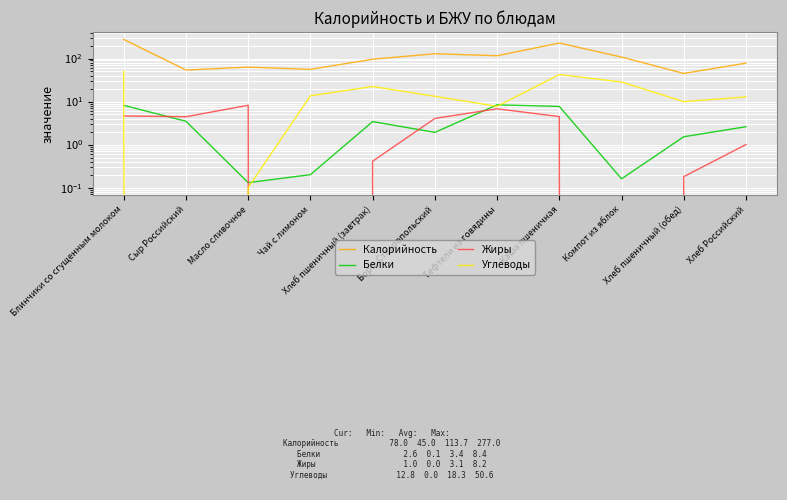

Reading left to right, list all the values displayed in this chart.

Калорийность: Блинчики со сгущенным молоком=277.0	Сыр Российский=54.0	Масло сливочное=63.0	Чай с лимоном=56.0	Хлеб пшеничный (завтрак)=96.0	Борщ Ставропольский=129.0	Тефтели из говядины=116.0	Каша пшеничная=229.0	Компот из яблок=108.0	Хлеб пшеничный (обед)=45.0	Хлеб Российский=78.0
Белки: Блинчики со сгущенным молоком=8.2	Сыр Российский=3.5	Масло сливочное=0.1	Чай с лимоном=0.2	Хлеб пшеничный (завтрак)=3.4	Борщ Ставропольский=1.9	Тефтели из говядины=8.4	Каша пшеничная=7.7	Компот из яблок=0.2	Хлеб пшеничный (обед)=1.5	Хлеб Российский=2.6
Жиры: Блинчики со сгущенным молоком=4.6	Сыр Российский=4.4	Масло сливочное=8.2	Чай с лимоном=0.0	Хлеб пшеничный (завтрак)=0.4	Борщ Ставропольский=4.0	Тефтели из говядины=6.8	Каша пшеничная=4.5	Компот из яблок=0.0	Хлеб пшеничный (обед)=0.2	Хлеб Российский=1.0
Углеводы: Блинчики со сгущенным молоком=50.6	Сыр Российский=0.0	Масло сливочное=0.1	Чай с лимоном=13.6	Хлеб пшеничный (завтрак)=22.4	Борщ Ставропольский=13.2	Тефтели из говядины=7.7	Каша пшеничная=42.4	Компот из яблок=28.5	Хлеб пшеничный (обед)=9.9	Хлеб Российский=12.8